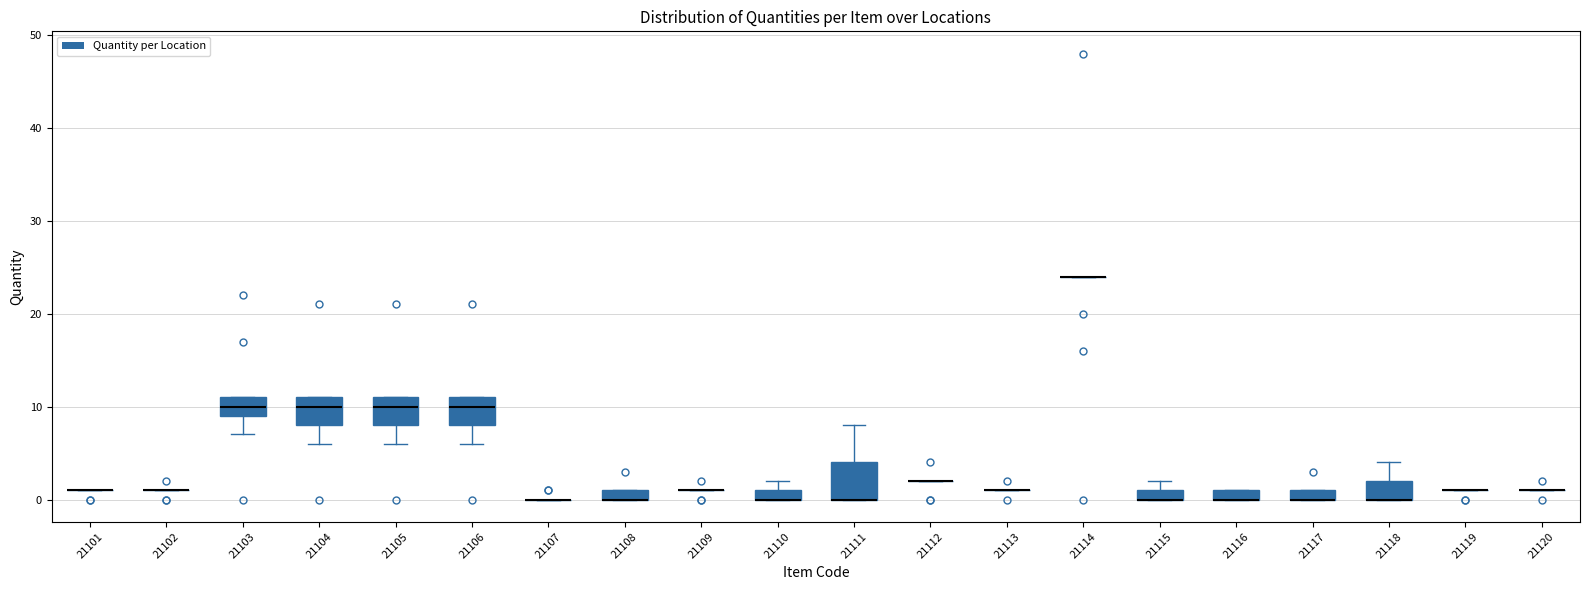

Which box is the tallest, from its lower edge to its upper edge?

21111